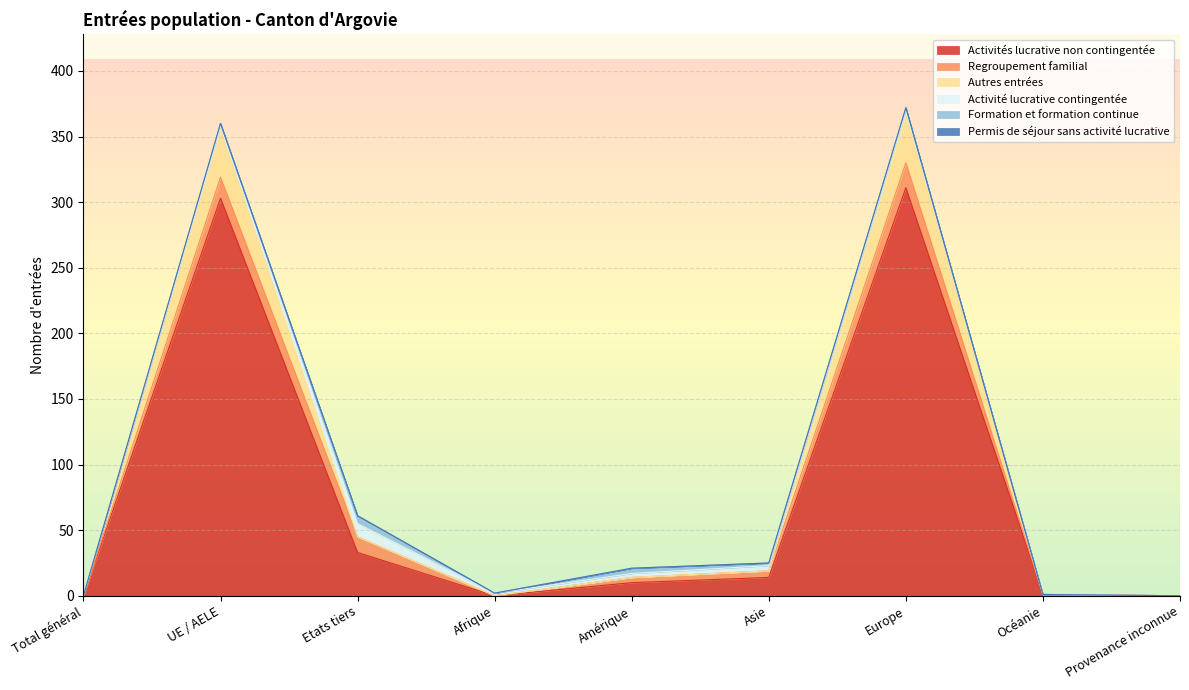

What position from the right is Europe?

3